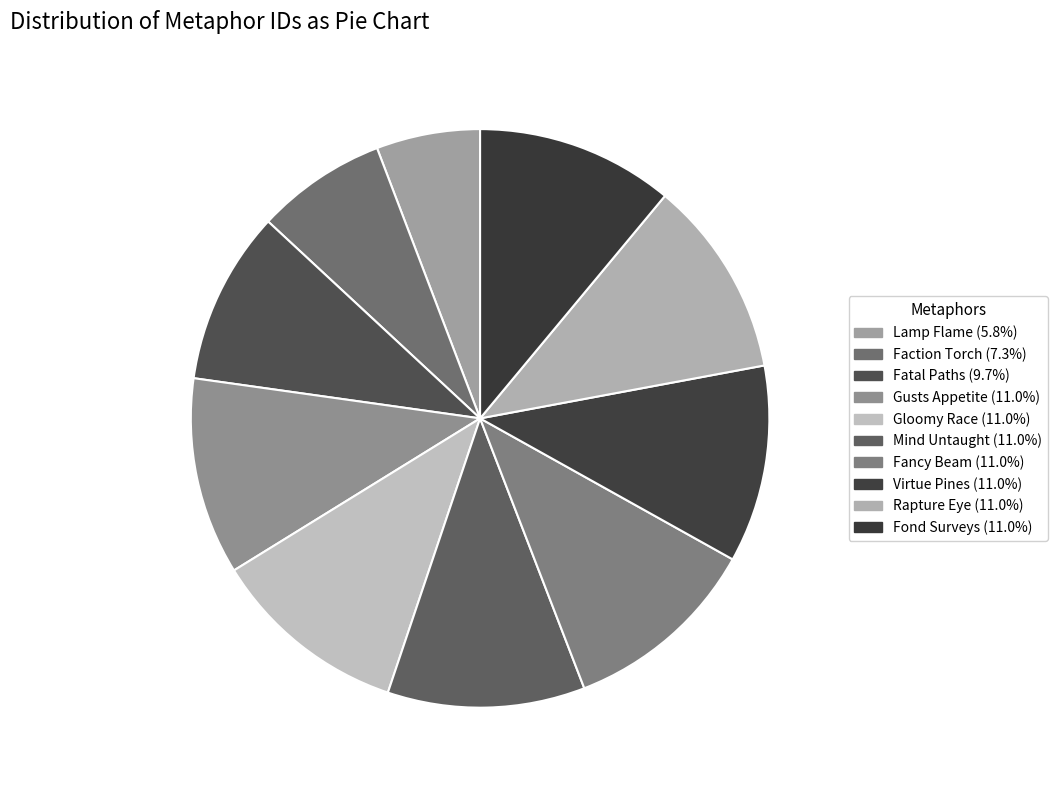

Which slice is the largest?

Fond Surveys